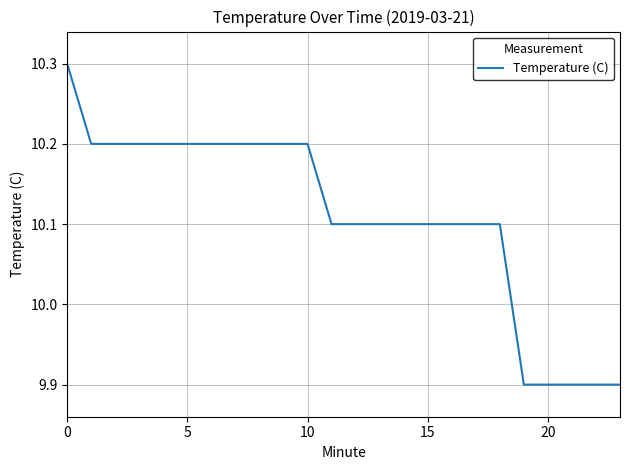

What is the difference between the maximum and minimum values?

0.4